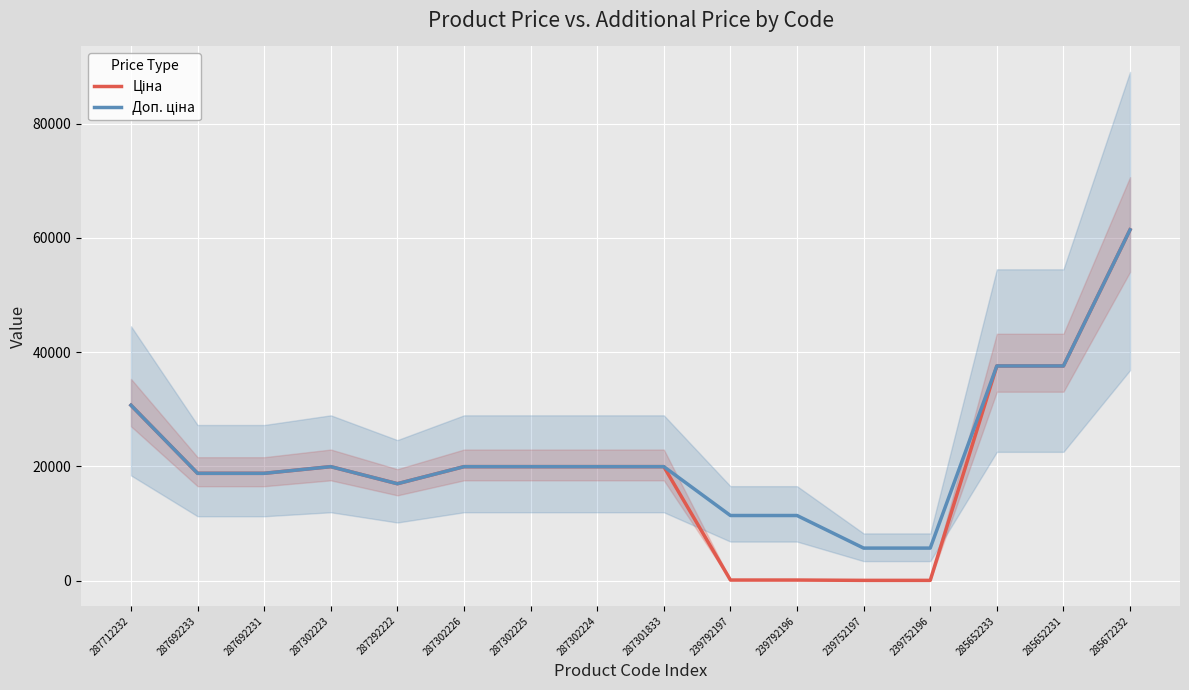

What is the total value across all series at 239792196?

11524.1